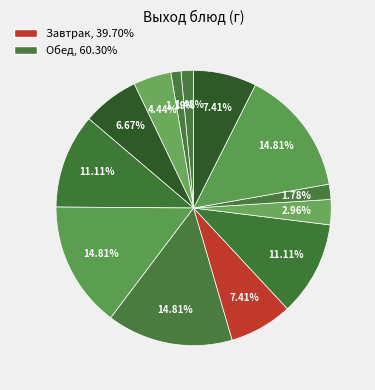

Which slice is the largest?

Сок фруктовый